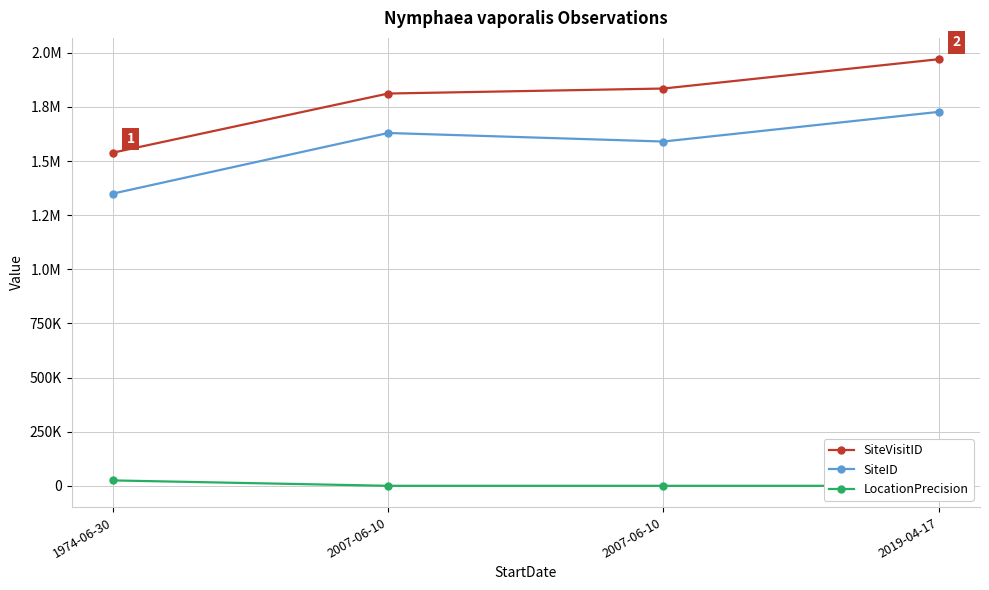

Which label corresponds to the smallest value in the chart?

2019-04-17